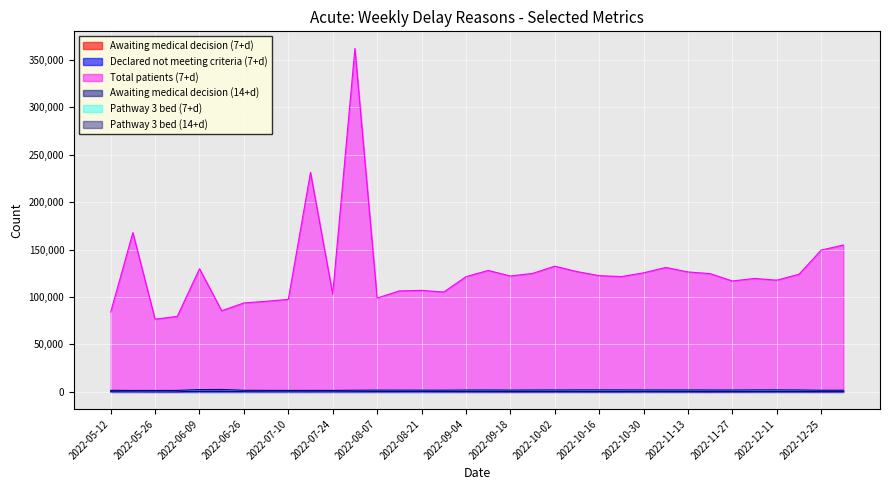

Which series has the largest range (max minus min)?

Total patients (7+d)